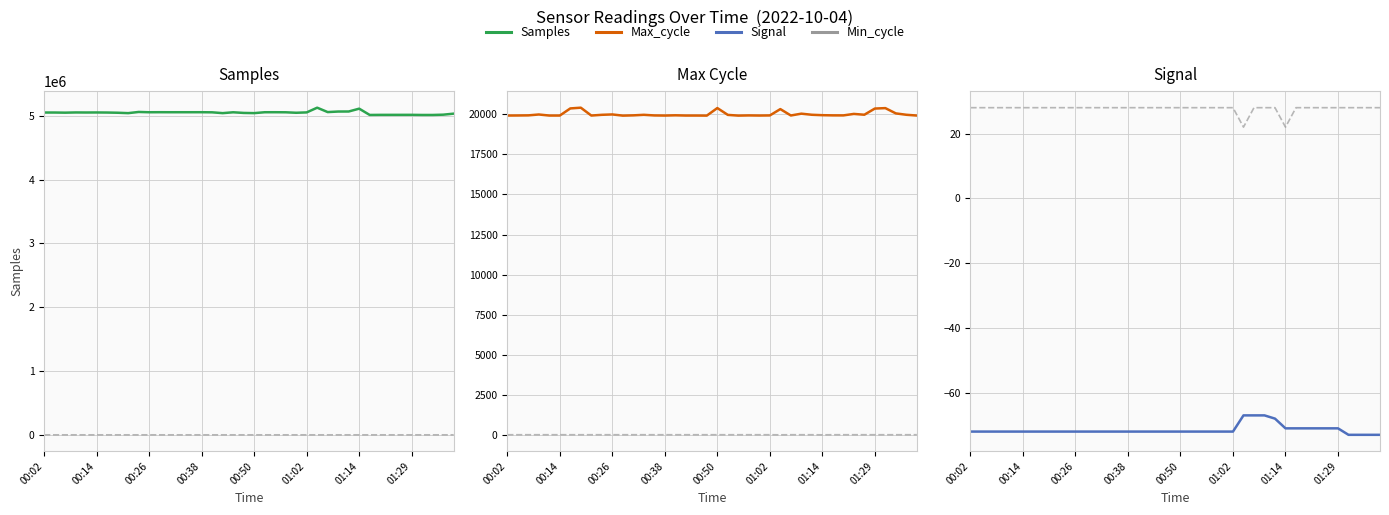

True or false: Min_cycle and Signal intersect in this chart.

False